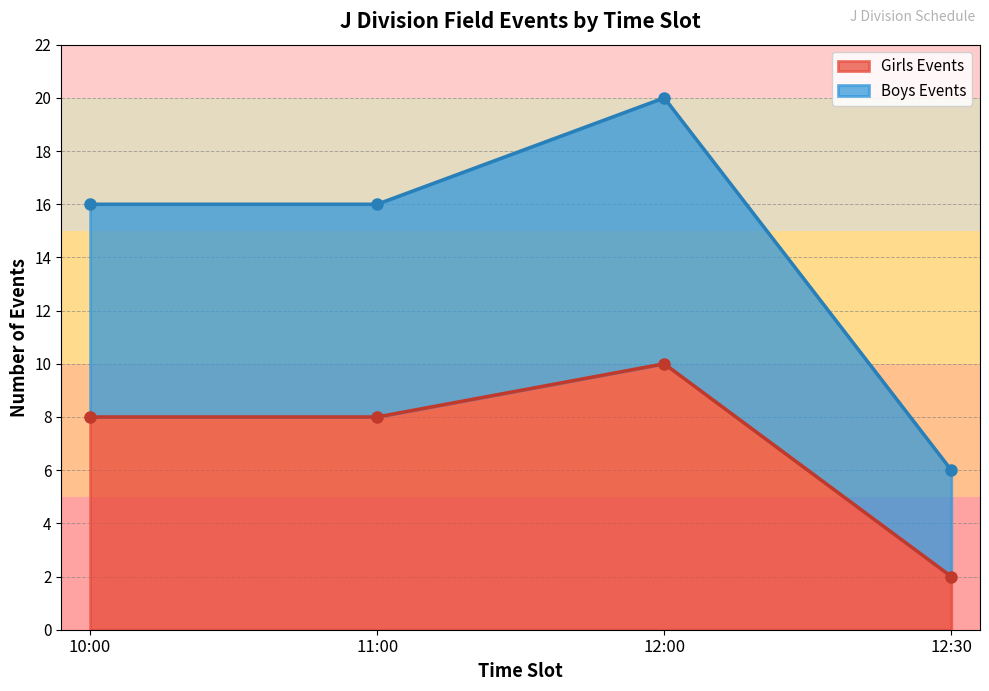

At which label does Girls Events reach its peak?

12:00